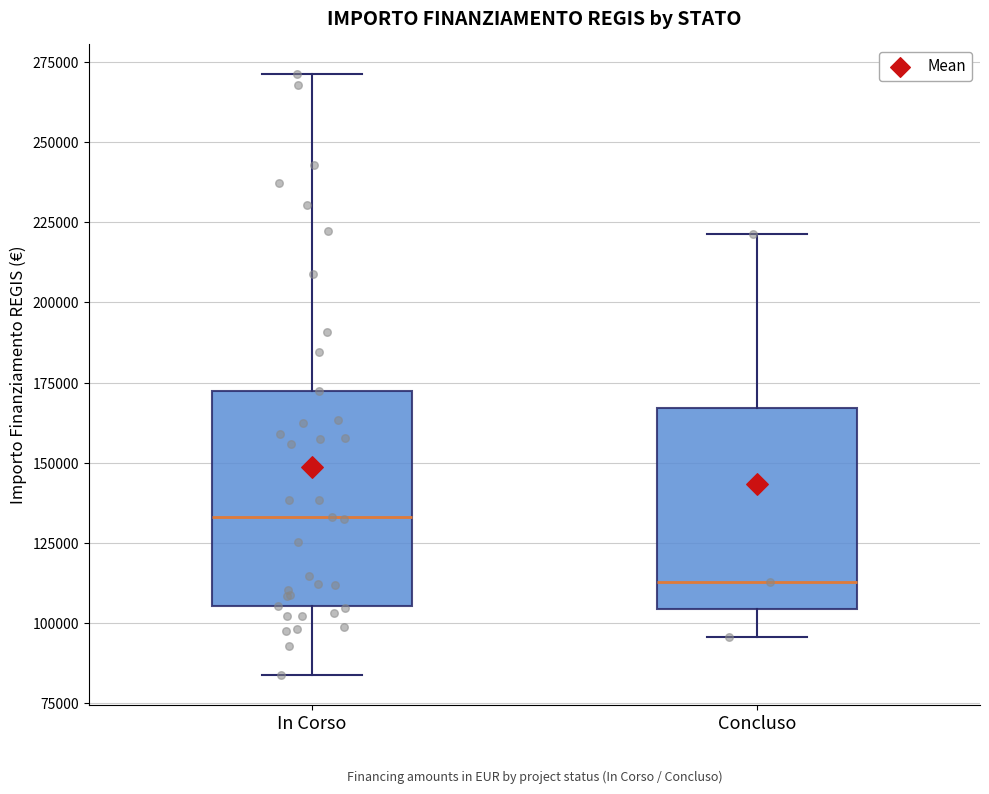

Reading left to right, transcribe this box plot: for each box, give where its median line is, the range the box spans, and where its two whiskers end, as read against the y-axis. The values are not printed on the chart, so give them approximately, as read against the axis.

In Corso: median 135000, box 105000 to 175000, whiskers 85000 to 270000
Concluso: median 115000, box 105000 to 165000, whiskers 95000 to 220000